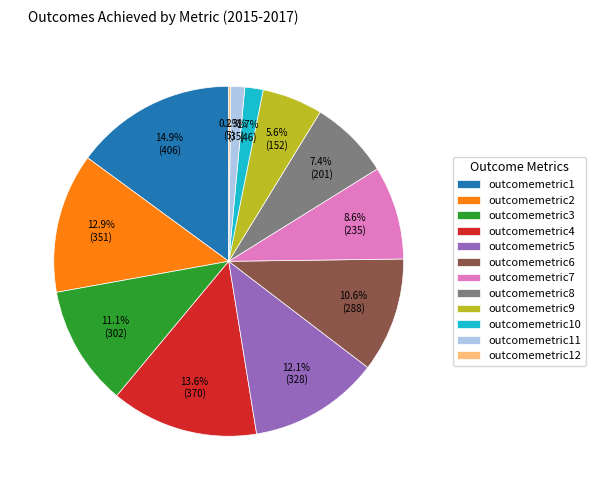

What is the total percentage of outcomemetric5 and outcomemetric1?

27.0%